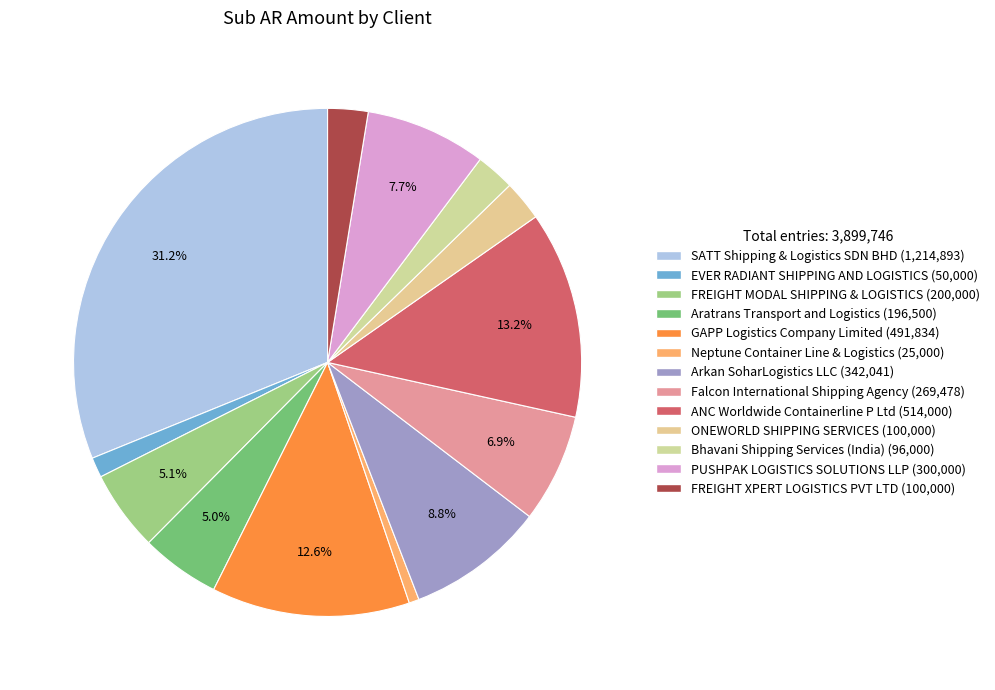

What is the ratio of the value at FREIGHT MODAL SHIPPING & LOGISTICS to the value at Aratrans Transport and Logistics?

1.0